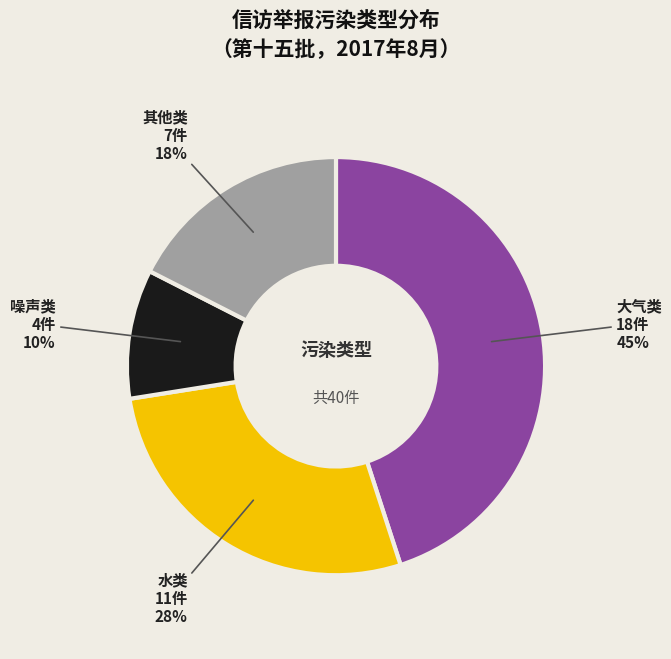

Is there any slice that represents more than half of the pie?

No